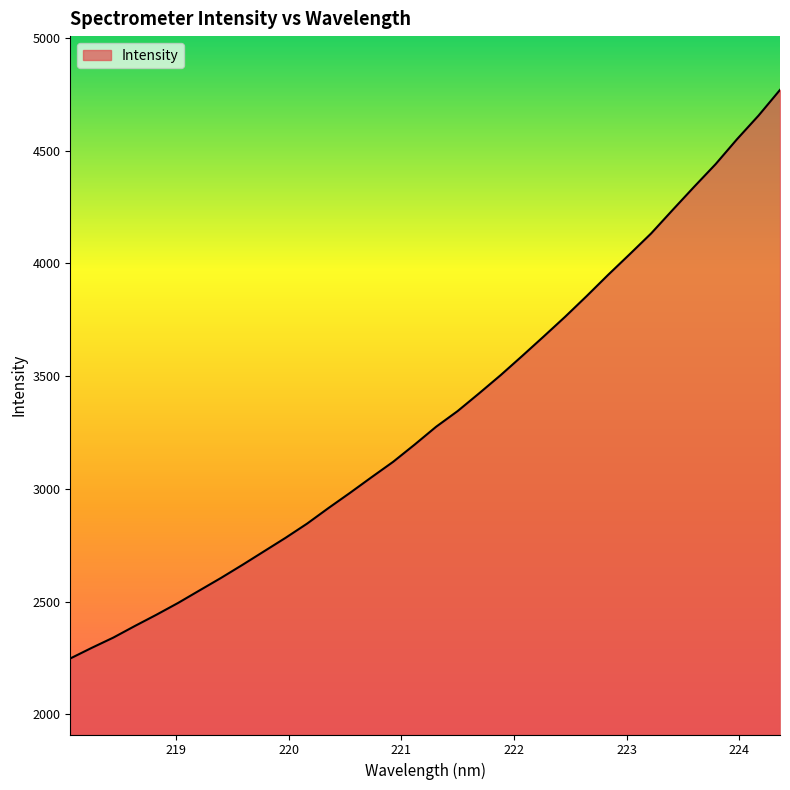

What is the minimum value shown in the chart?

2247.8